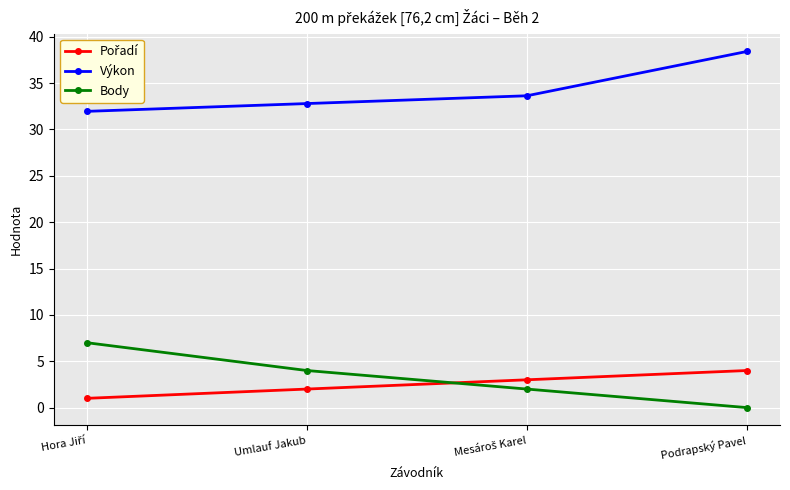

True or false: Body and Výkon cross at least once.

False